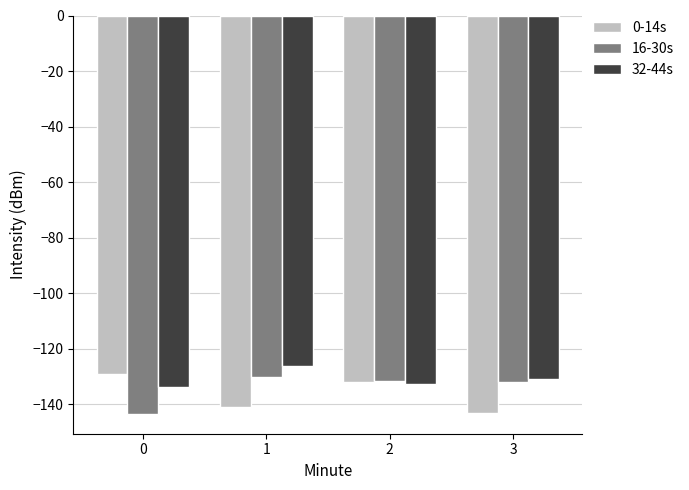

Reading right to left, transcribe all the data shown in this chart.

0-14s: -143.0	-132.0	-141.0	-129.0
16-30s: -132.1	-131.4	-130.2	-143.4
32-44s: -130.8	-132.6	-126.3	-133.9